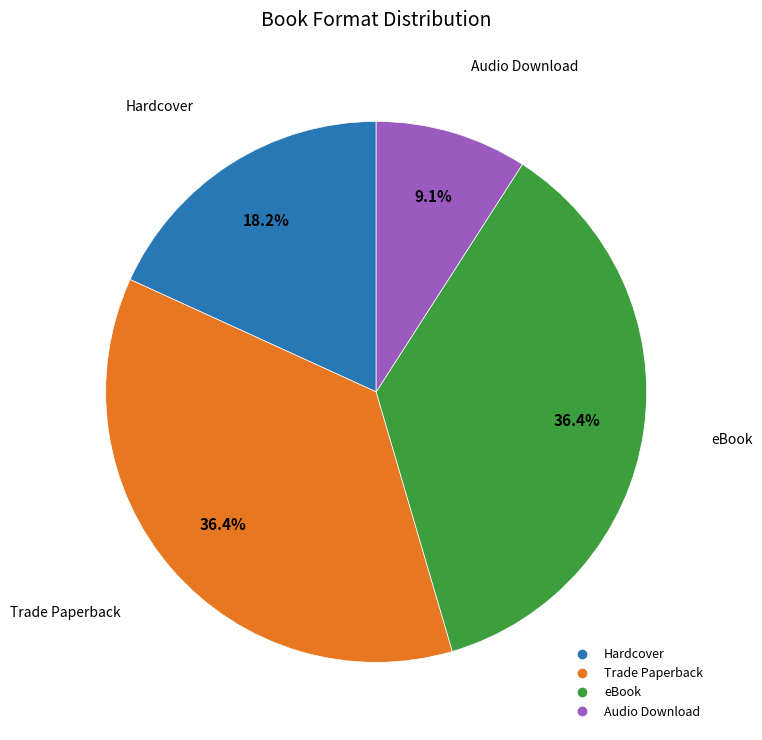

To the nearest percent, what portion does Trade Paperback represent?

36%